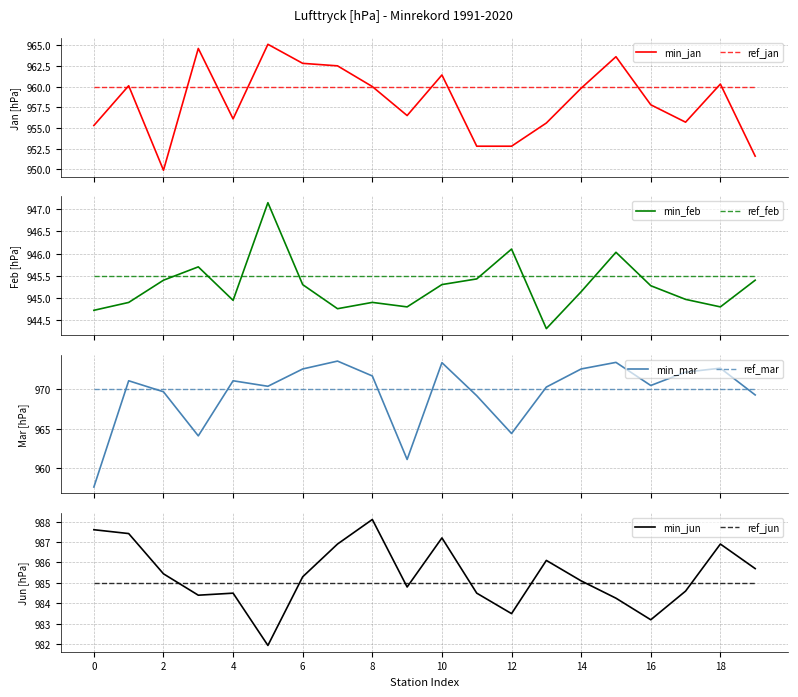

Reading left to right, list all the values displayed in this chart.

jan: 955.3	960.1	949.9	964.6	956.1	965.1	962.8	962.5	960.0	956.5	961.4	952.8	952.8	955.6	959.8	963.6	957.8	955.7	960.3	951.6
feb: 944.7	944.9	945.4	945.7	944.9	947.1	945.3	944.8	944.9	944.8	945.3	945.4	946.1	944.3	945.1	946.0	945.3	945.0	944.8	945.4
mar: 957.6	971.1	969.7	964.1	971.1	970.4	972.6	973.6	971.7	961.1	973.4	969.2	964.4	970.3	972.6	973.4	970.5	972.2	972.7	969.3
jun: 987.6	987.4	985.4	984.4	984.5	981.9	985.3	986.9	988.1	984.8	987.2	984.5	983.5	986.1	985.1	984.3	983.2	984.6	986.9	985.7